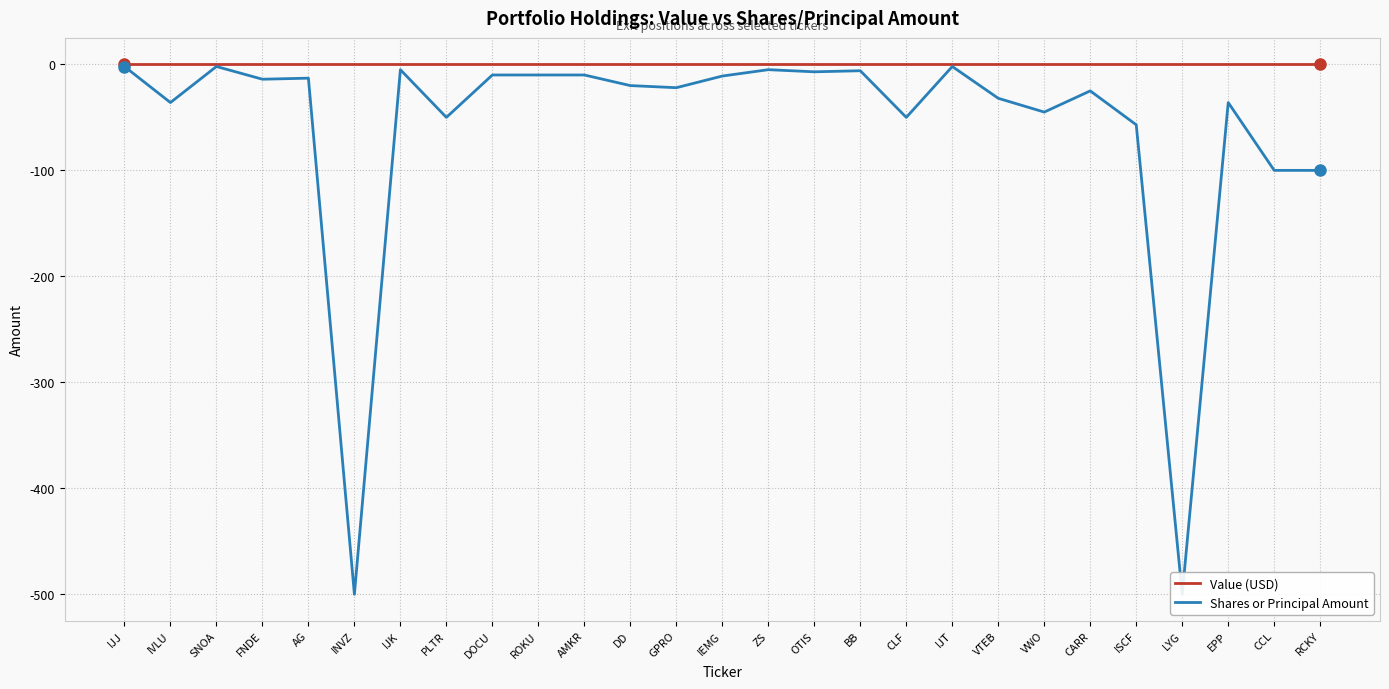

True or false: Value (USD) has more than 2 points higher than both neighbors.

False